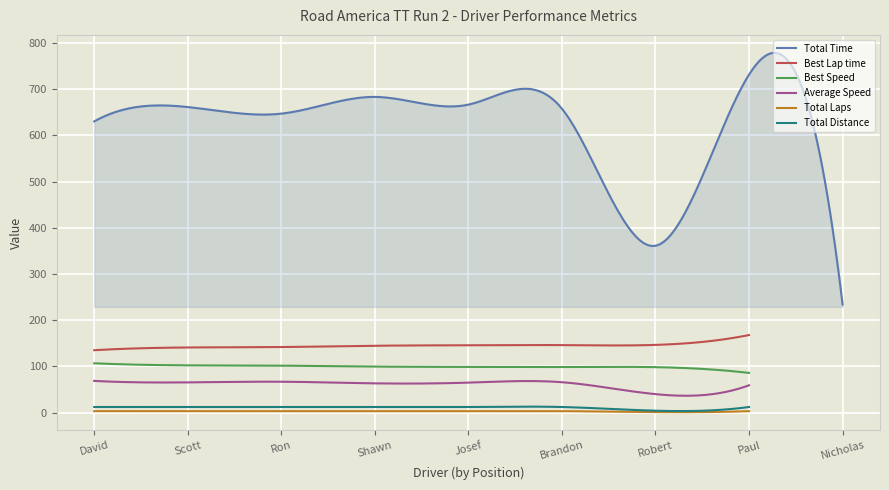

What is the label of the 4th point from the left?

Shawn Romig